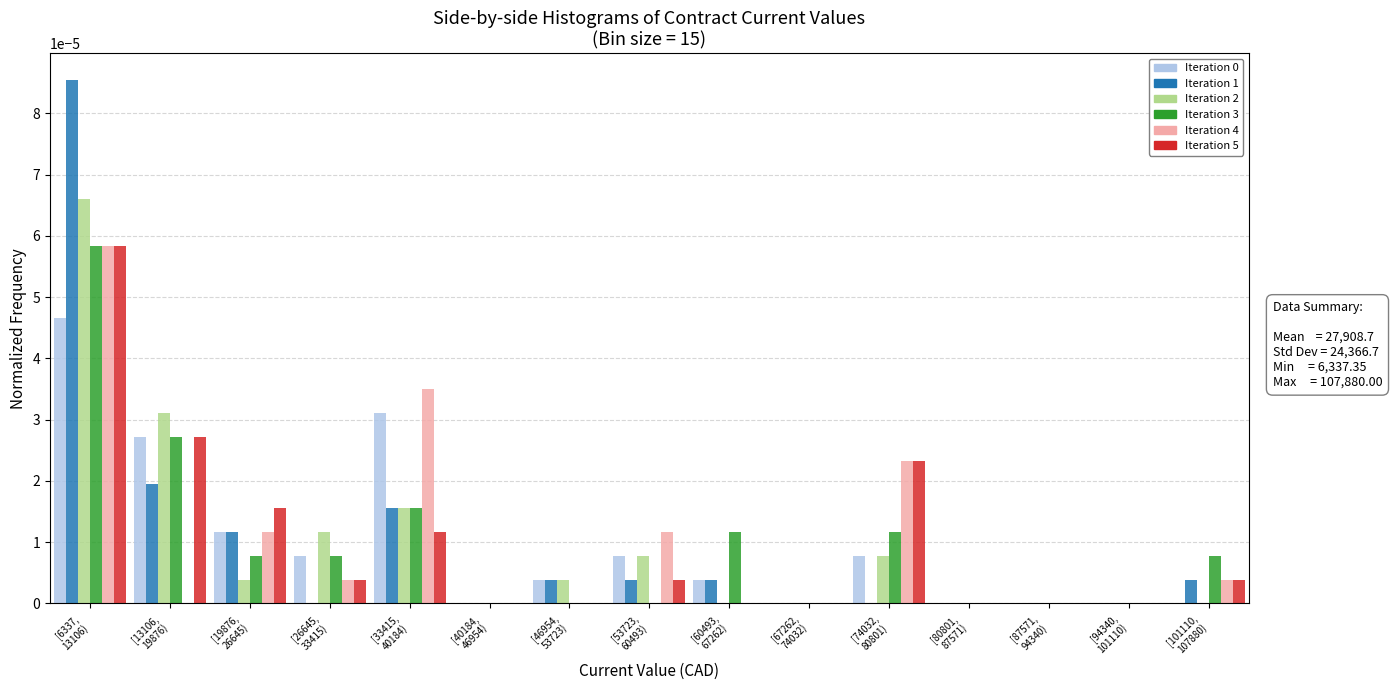

How many series are shown in this chart?

6